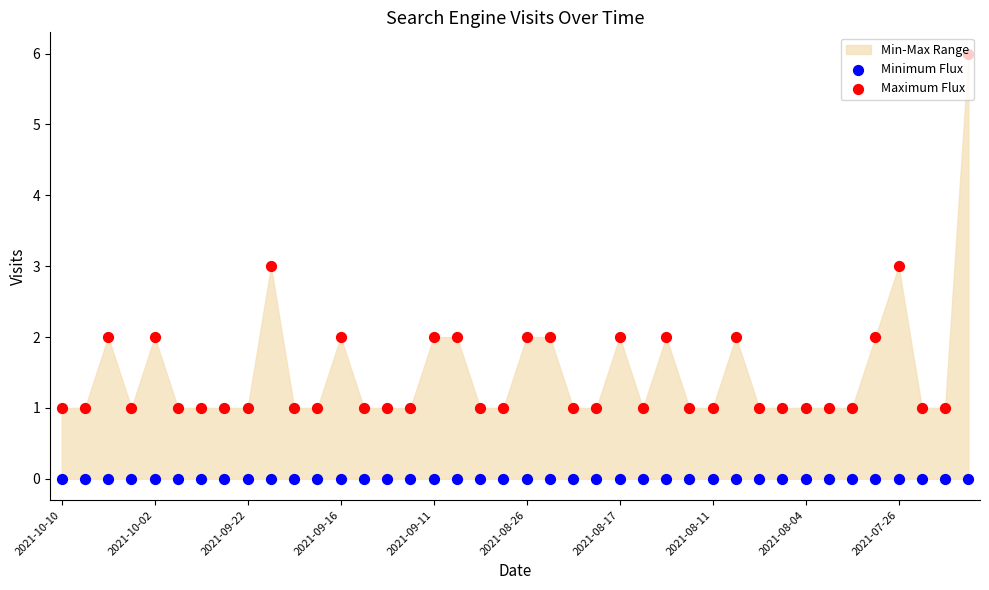

Which series has the widest spread of Y values?

Maximum Flux